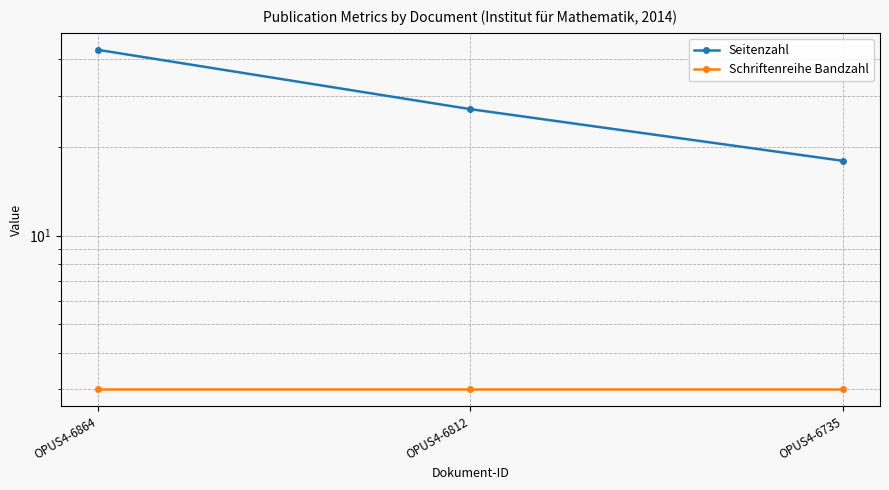

What are all the series names shown in the legend?

Seitenzahl, Schriftenreihe Bandzahl